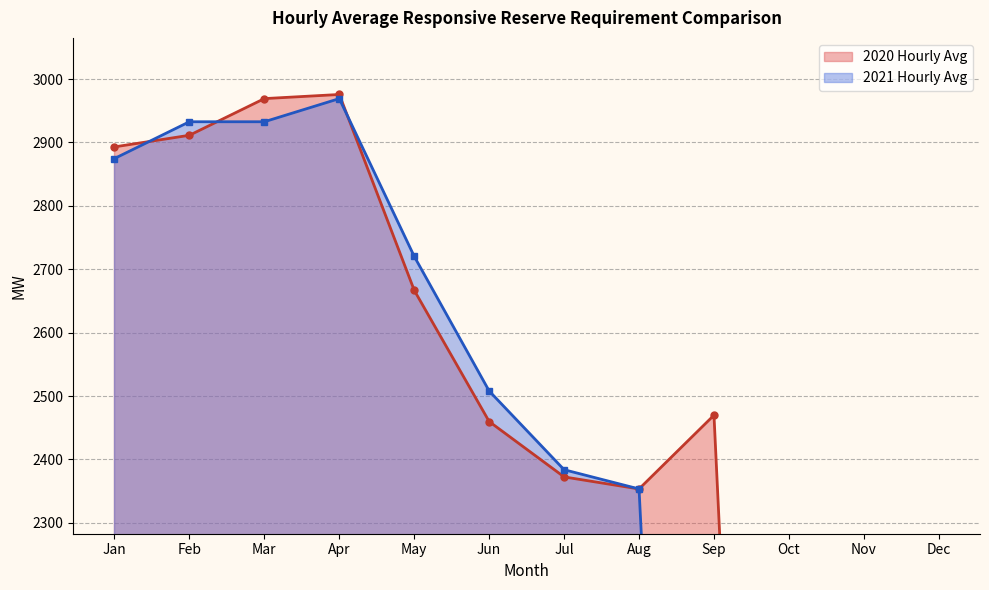

Is the value of 2020 Hourly Avg at Oct greater than the value of 2021 Hourly Avg at Jun?

No